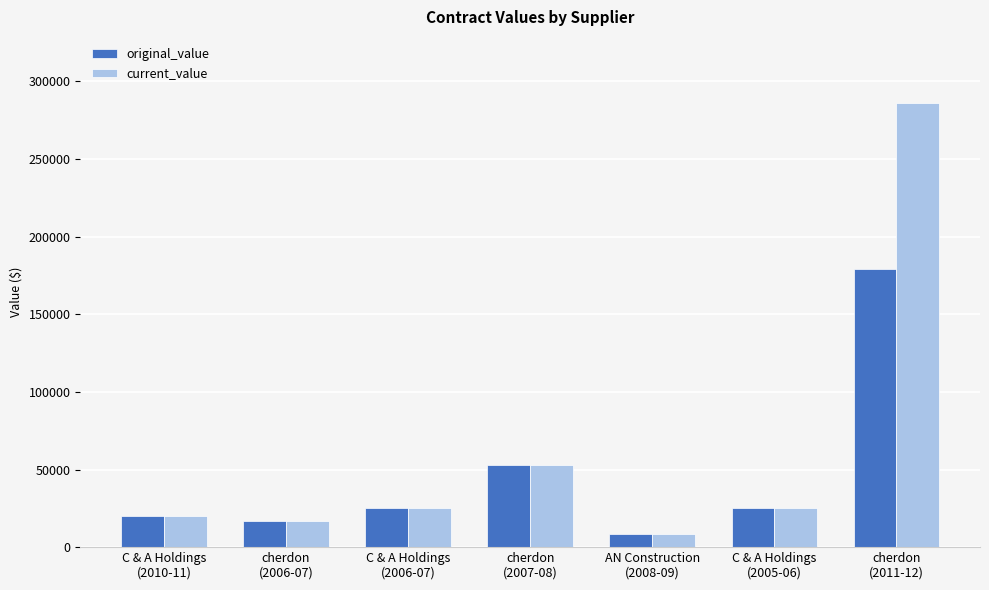

What is the total value across all series at cherdon
(2011-12)?

465180.0